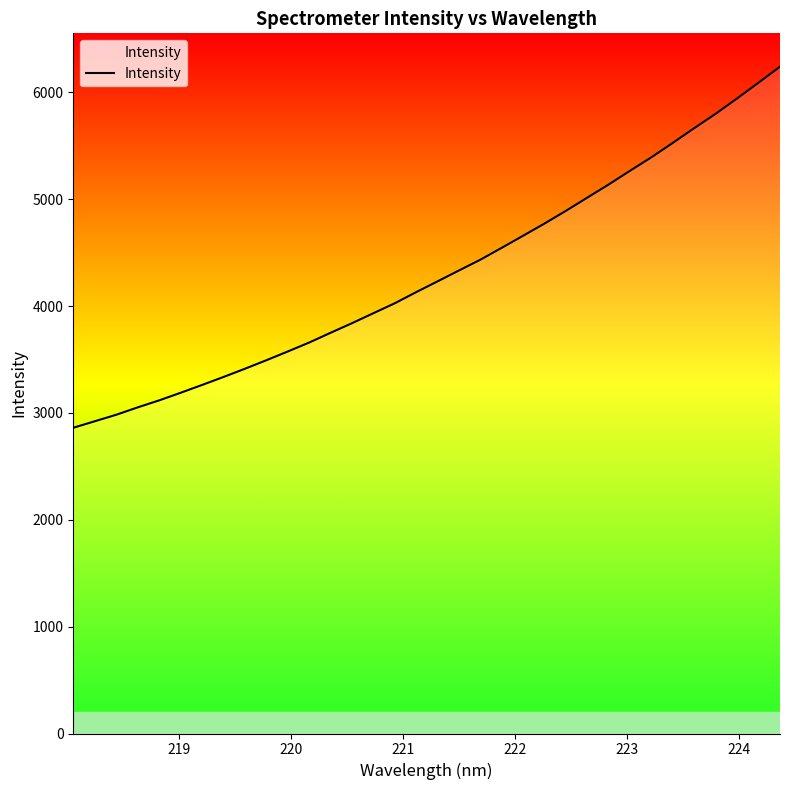

What is the smallest value displayed?

2861.8